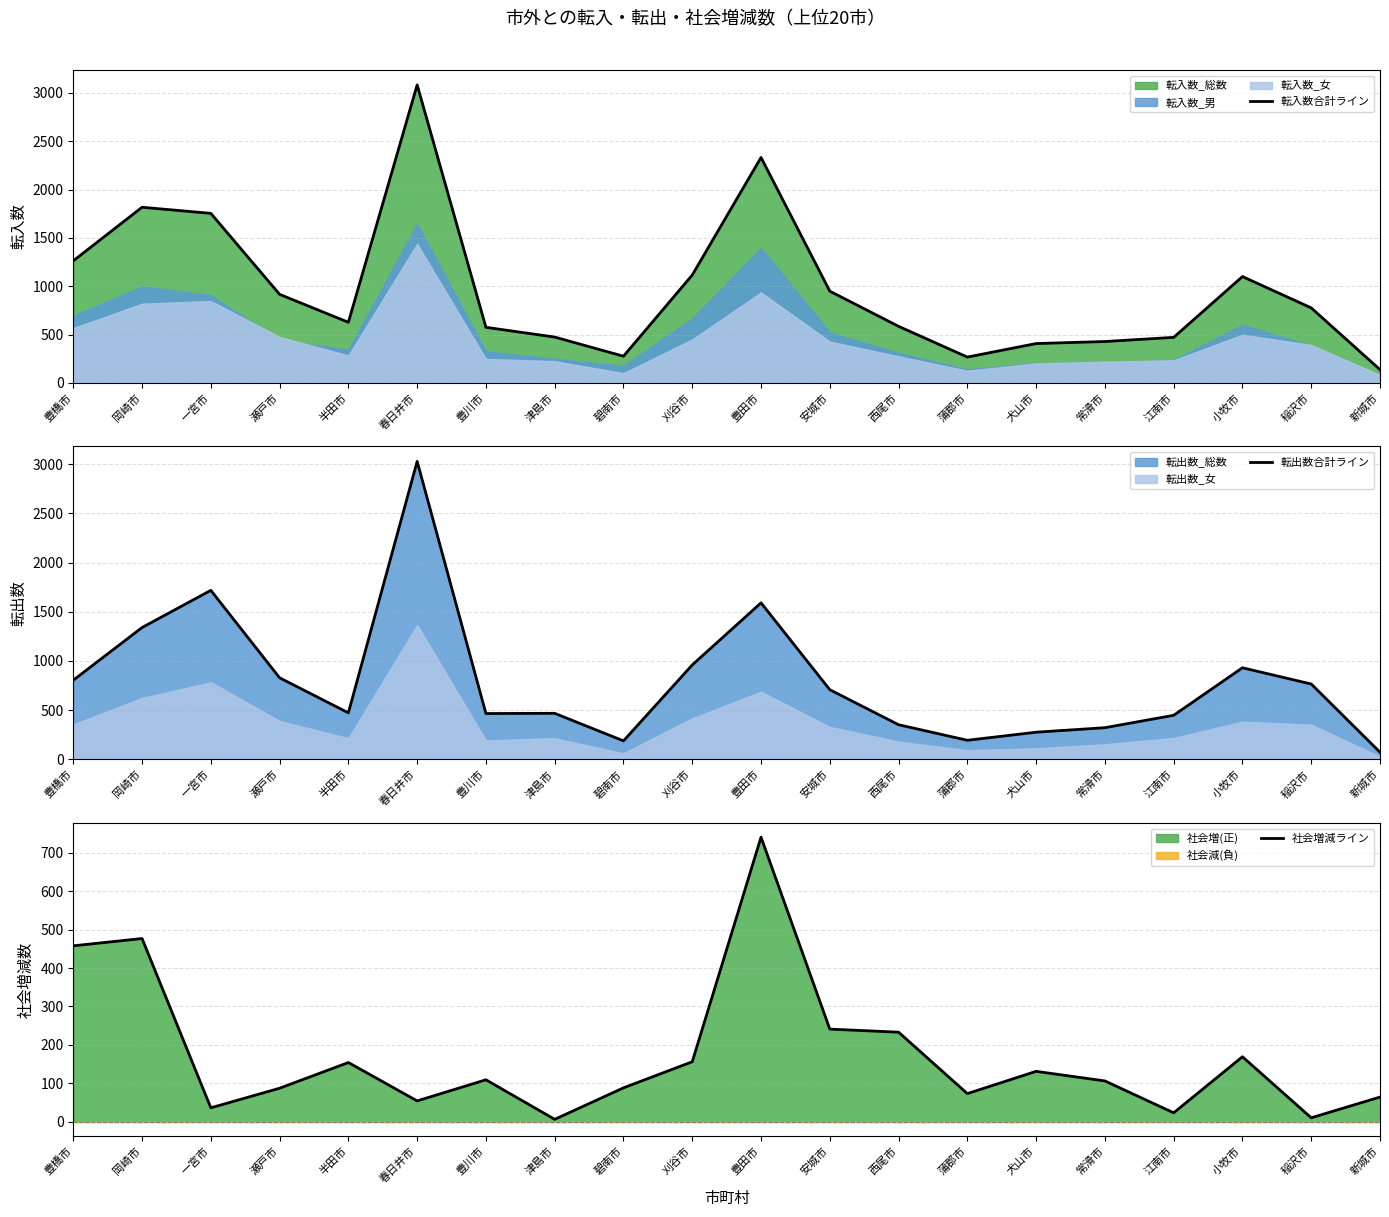

How many values in the 社会増減ライン series exceed 109?

9